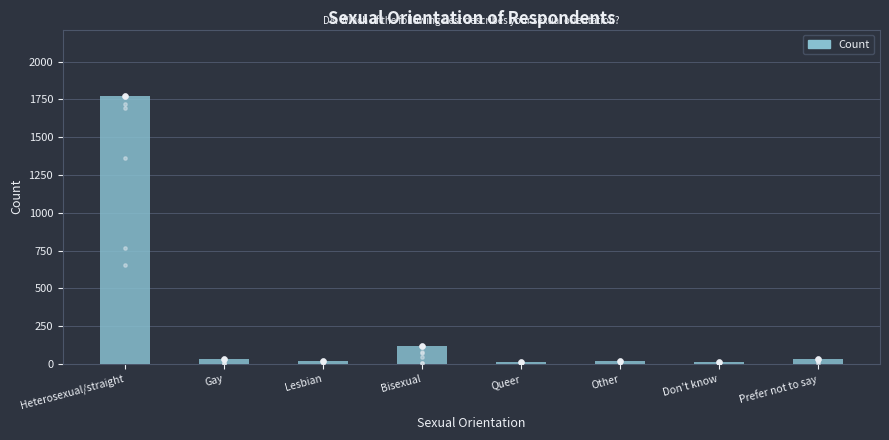

What is the change in value from Gay to Lesbian?

-11